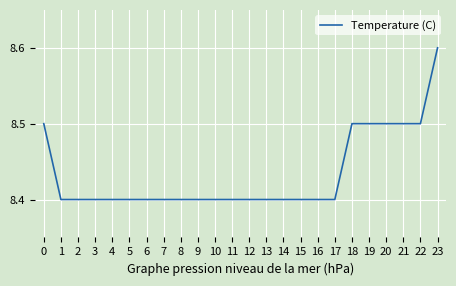

How many categories are shown in the chart?

24